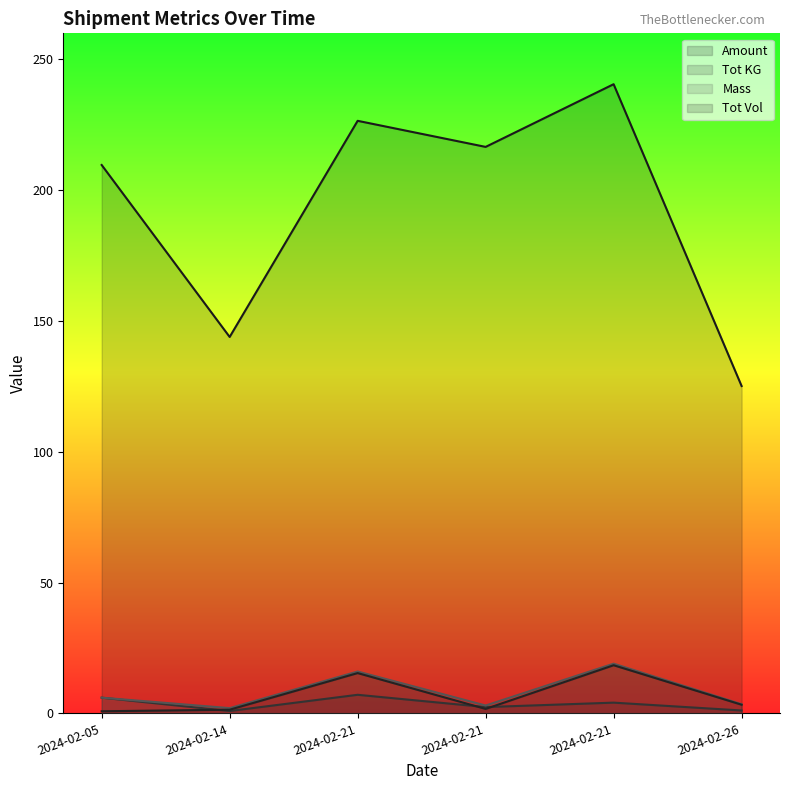

Does the chart have visible grid lines?

No